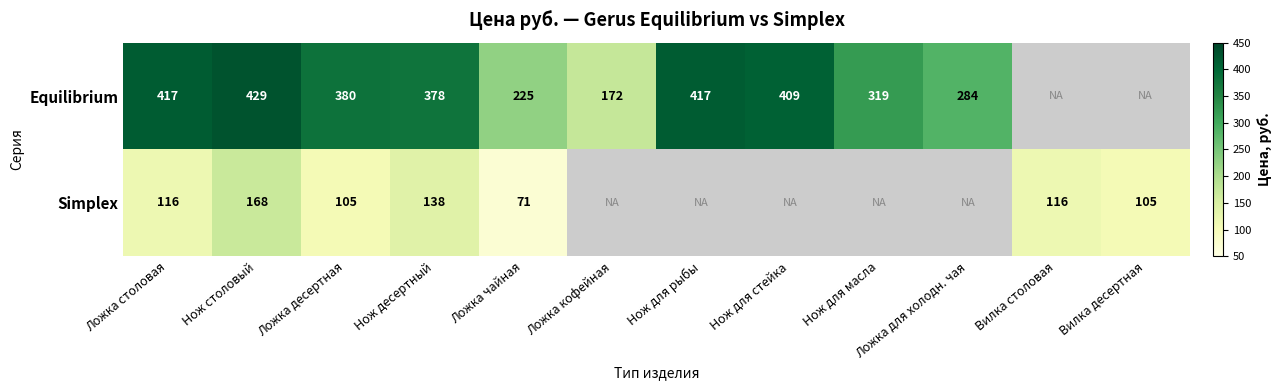

Count the number of data series in this chart.

2